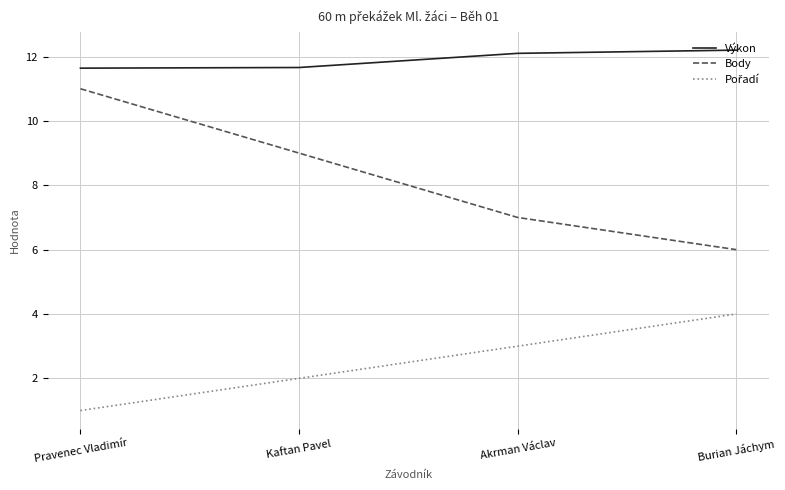

Does the chart display data point markers on the line(s)?

No